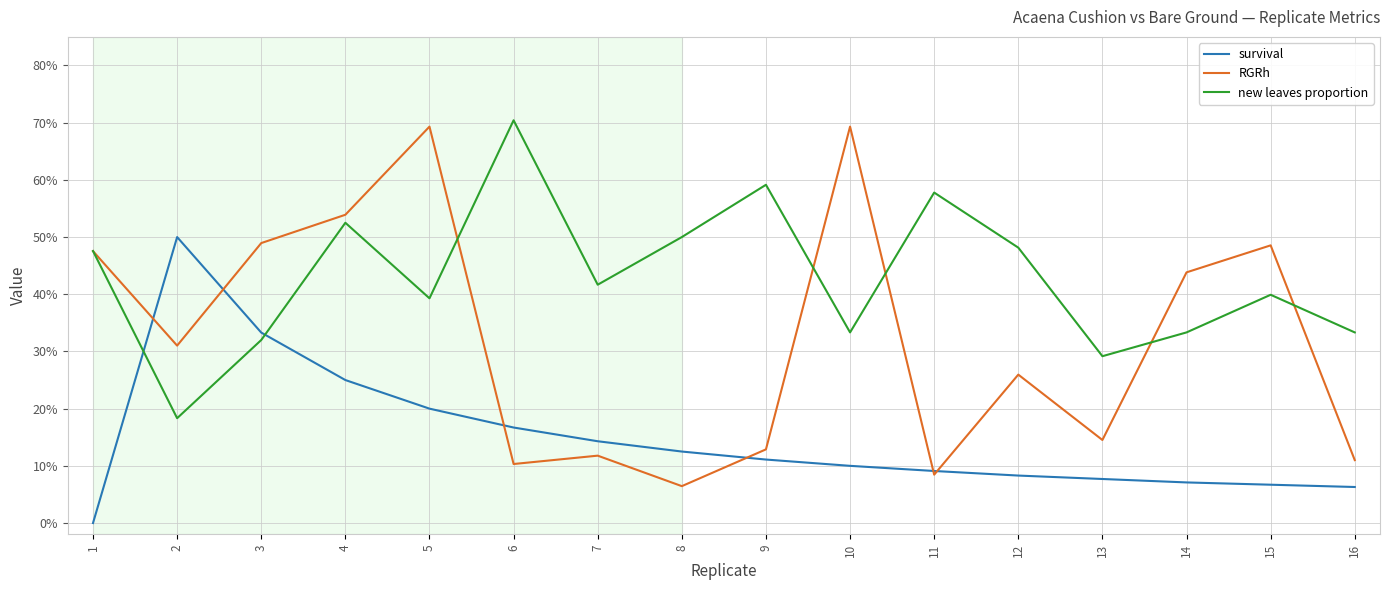

At which label does new leaves proportion reach its minimum?

2